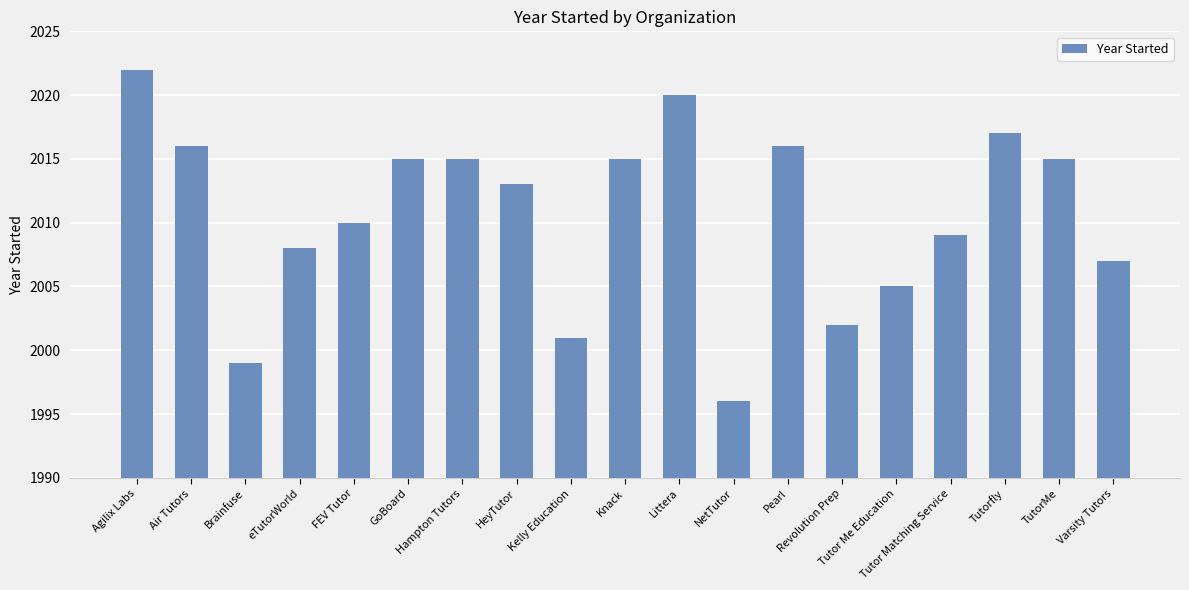

Which label corresponds to the smallest value in the chart?

NetTutor